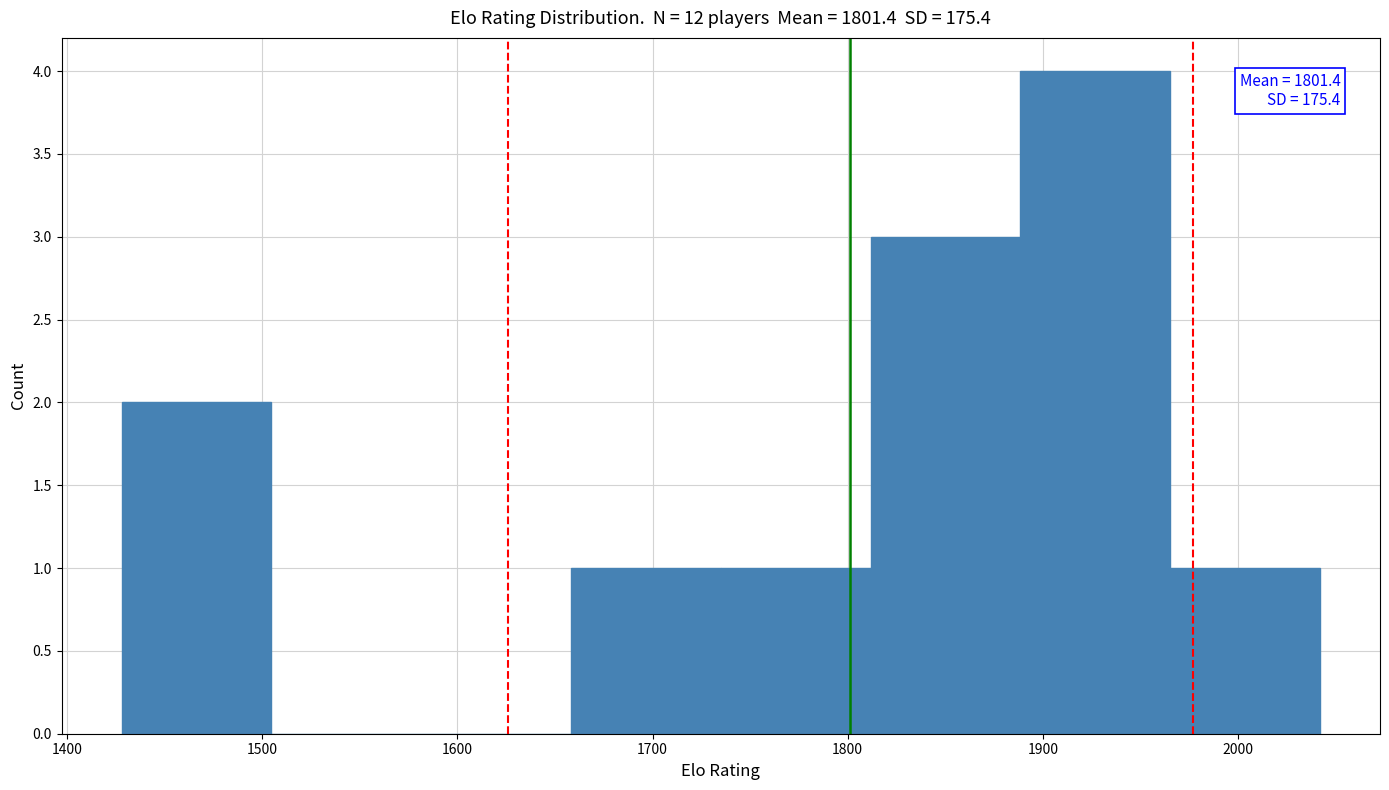

Which range on the x-axis has the tallest bar?

1890 to 1970